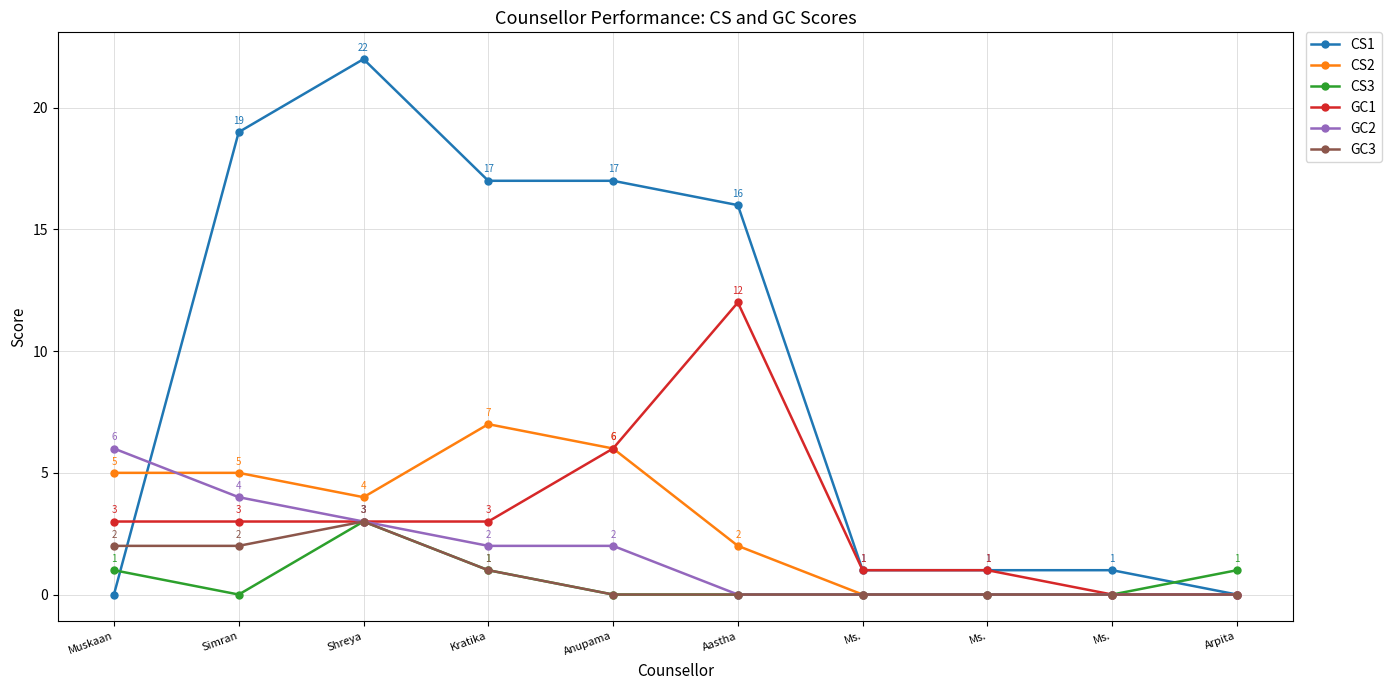

What is the label of the 8th point from the right?

Shreya